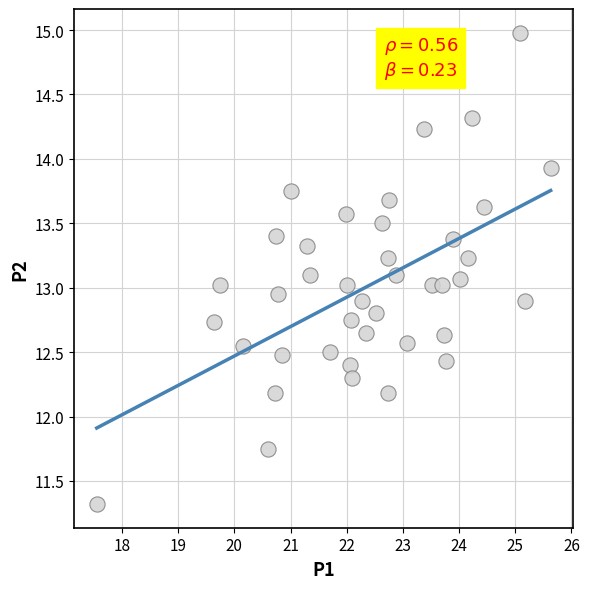

What is the range of Y values (max minus min)?

3.7